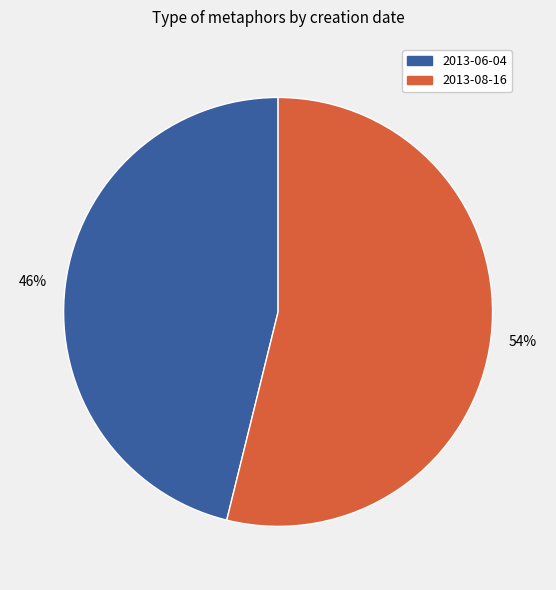

Which has a higher value, 2013-06-04 or 2013-08-16?

2013-08-16